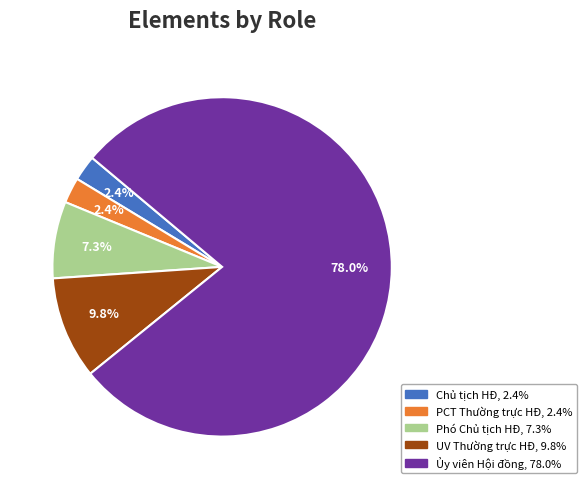

Does any single category account for the majority?

Yes